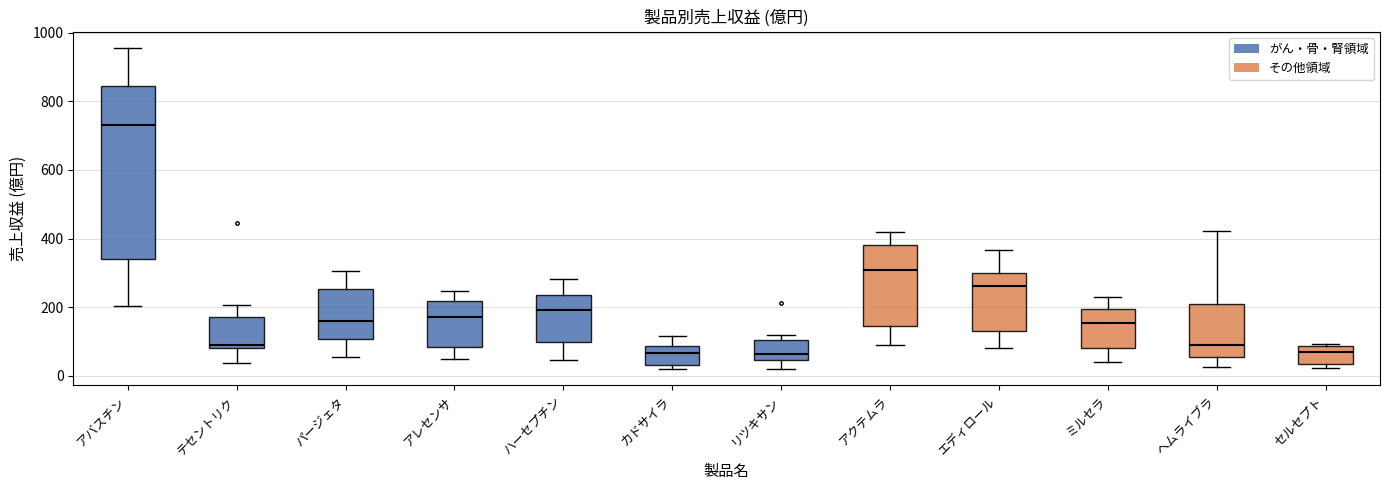

Reading left to right, read every box against the y-axis: the position of its median line, the range the box covers, and the ends of its whiskers. The values are not printed on the chart, so give them approximately, as read against the axis.

アバスチン: median 740, box 340 to 840, whiskers 200 to 960
テセントリク: median 100, box 80 to 180, whiskers 40 to 200
パージェタ: median 160, box 100 to 260, whiskers 60 to 300
アレセンサ: median 180, box 80 to 220, whiskers 40 to 240
ハーセプチン: median 200, box 100 to 240, whiskers 40 to 280
カドサイラ: median 60, box 40 to 80, whiskers 20 to 120
リツキサン: median 60, box 40 to 100, whiskers 20 to 120
アクテムラ: median 320, box 140 to 380, whiskers 100 to 420
エディロール: median 260, box 140 to 300, whiskers 80 to 360
ミルセラ: median 160, box 80 to 200, whiskers 40 to 240
ヘムライブラ: median 100, box 60 to 220, whiskers 20 to 420
セルセプト: median 60, box 40 to 80, whiskers 20 to 100